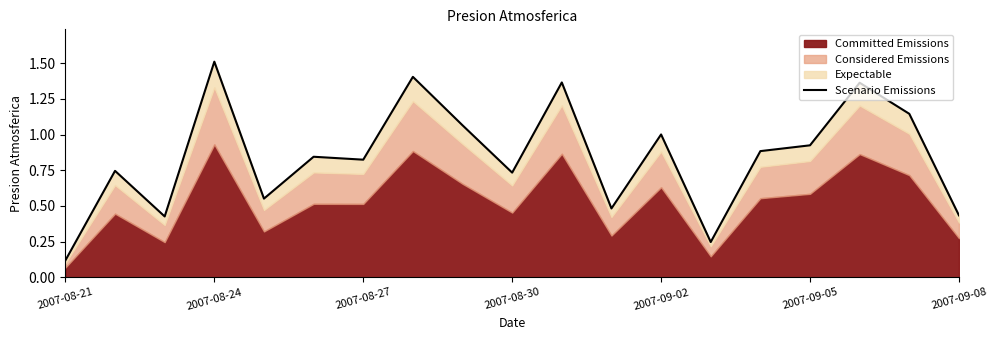

What is the sum of all values?

16.1